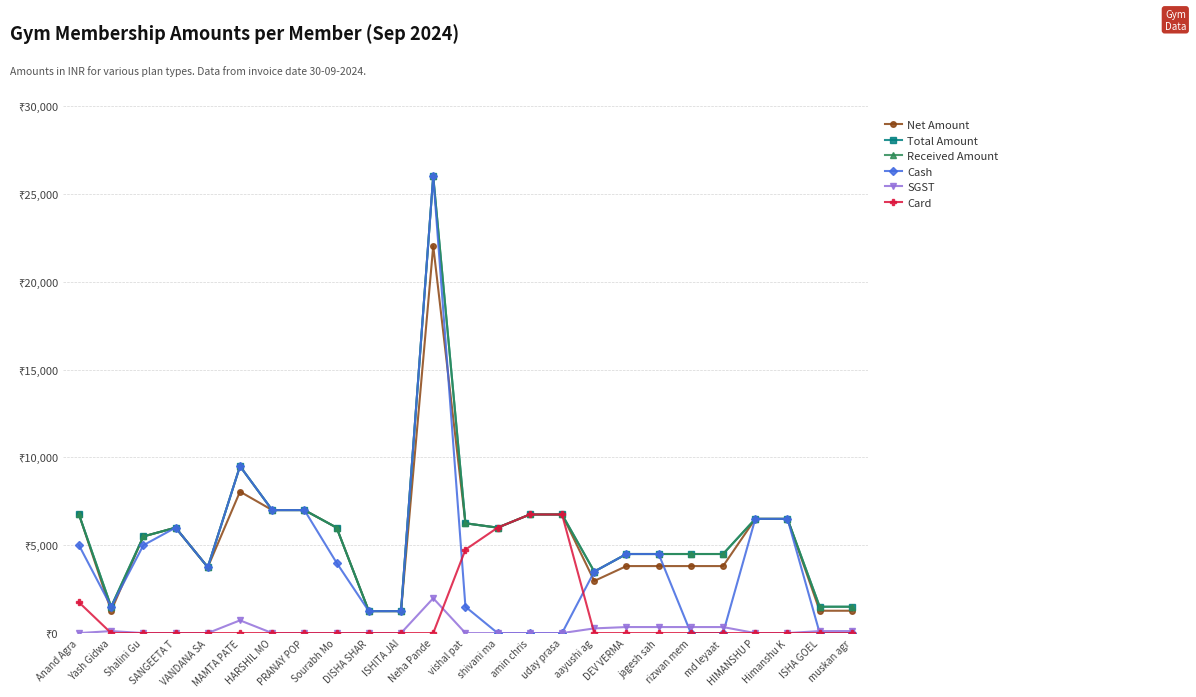

Rank the series at aayushi ag from highest to lowest value.

Total Amount, Received Amount, Cash, Net Amount, SGST, Card